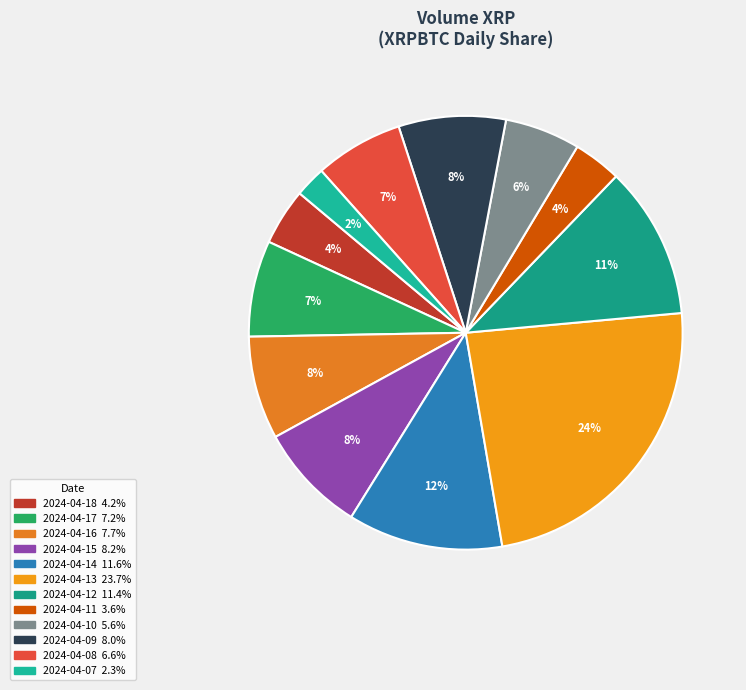

Is it true that 2024-04-14 is 12% of the pie?

True